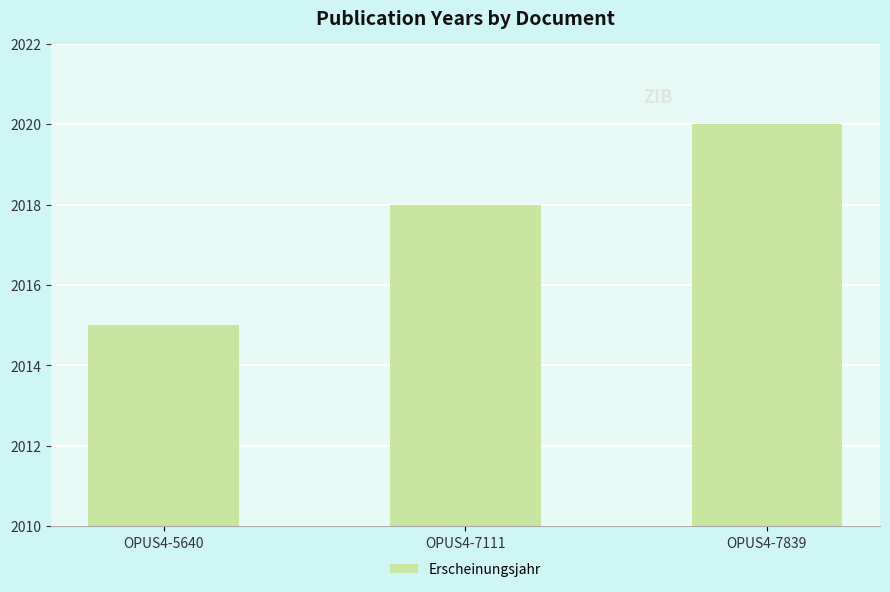

What is the difference between the maximum and minimum values?

5